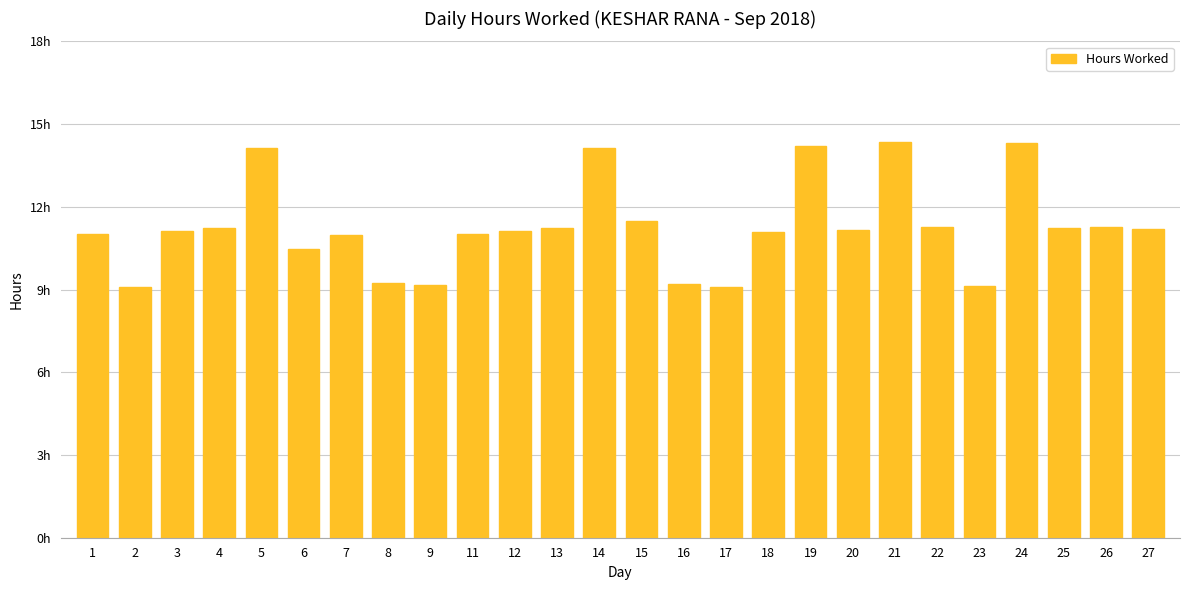

At which category does the chart reach its minimum across all series?

2